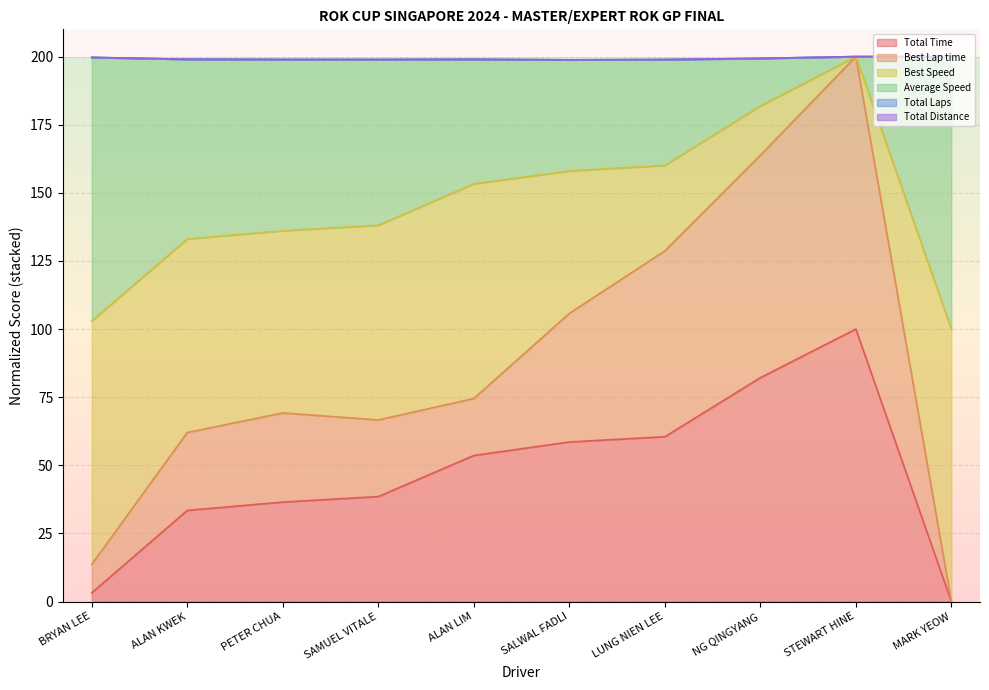

Between SALWAL FADLI and NG QINGYANG, which series saw the biggest shift?

Best Lap time